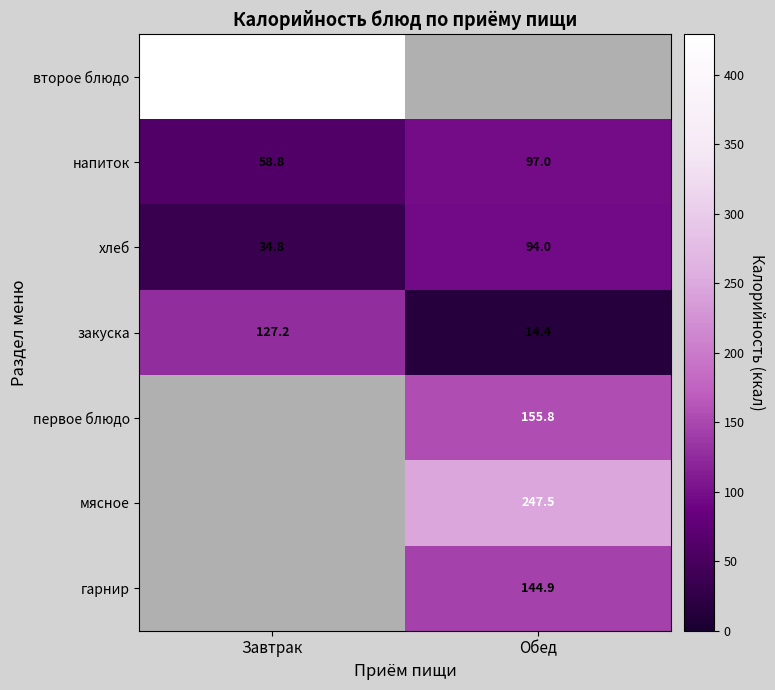

What is the approximate value of напиток at Завтрак?

58.8